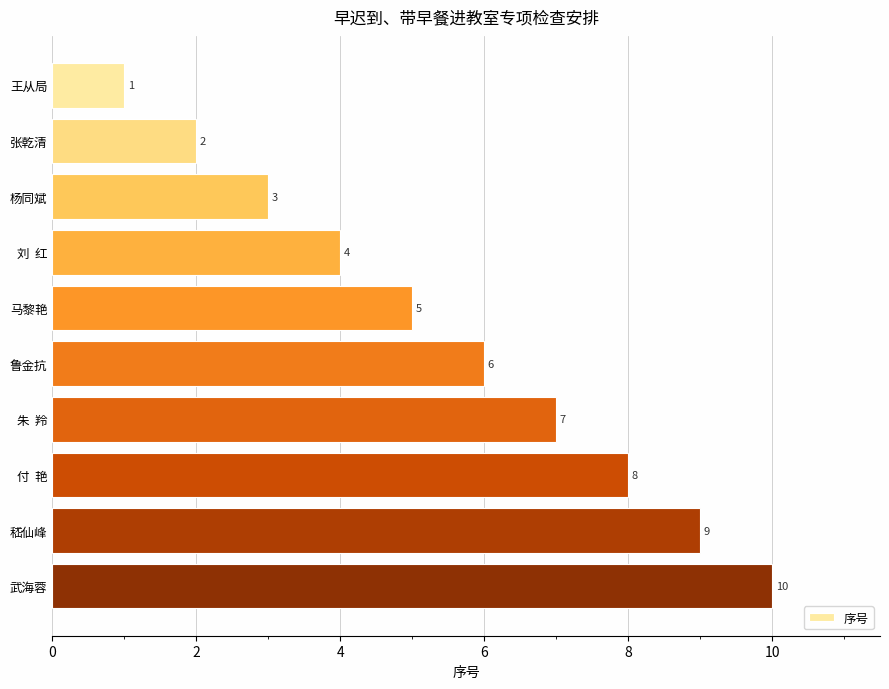

Is it true that the value at 武海蓉 is 6?

False